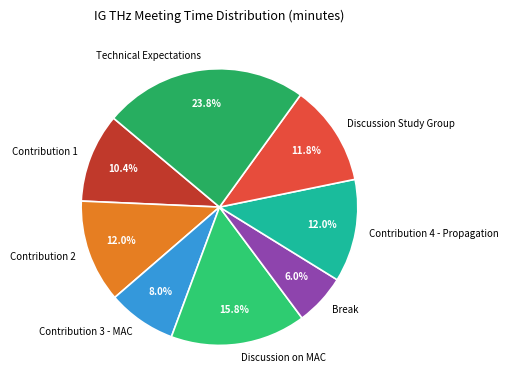

To the nearest percent, what is the combined percentage of Contribution 4 - Propagation and Break?

18%